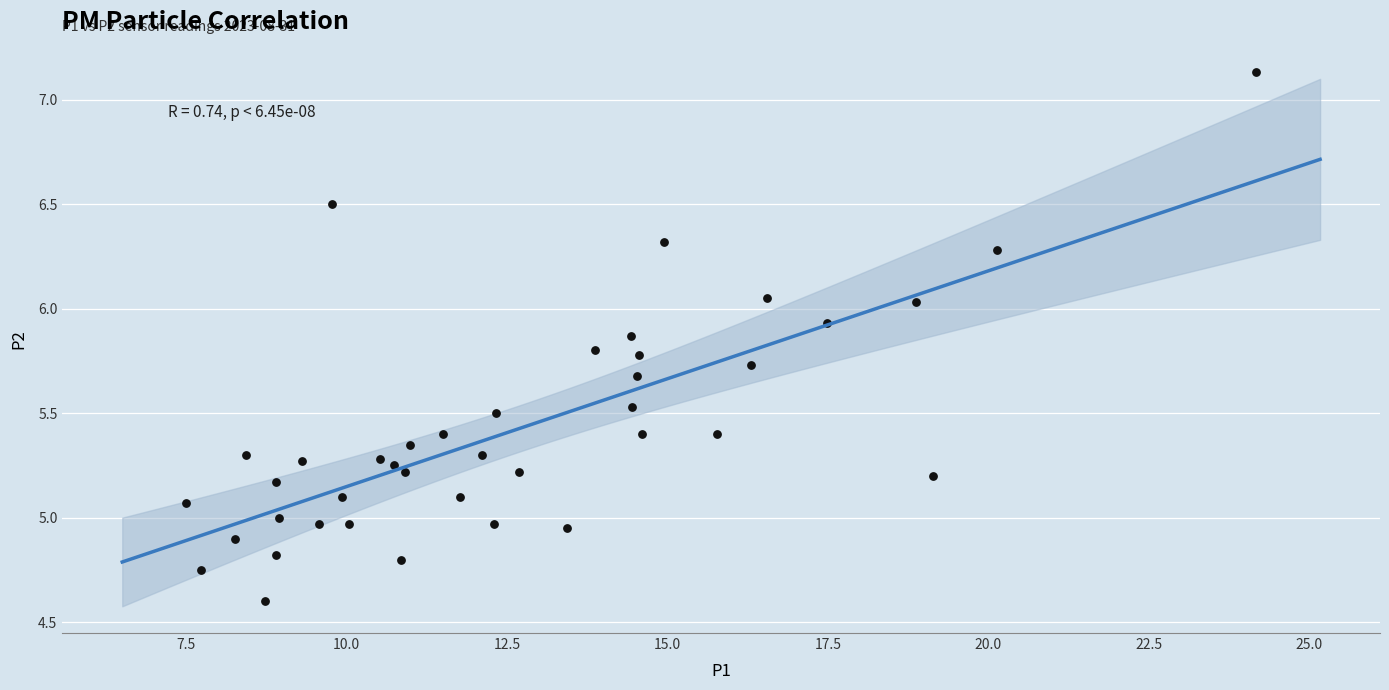

What is the range of Y values (max minus min)?

2.5